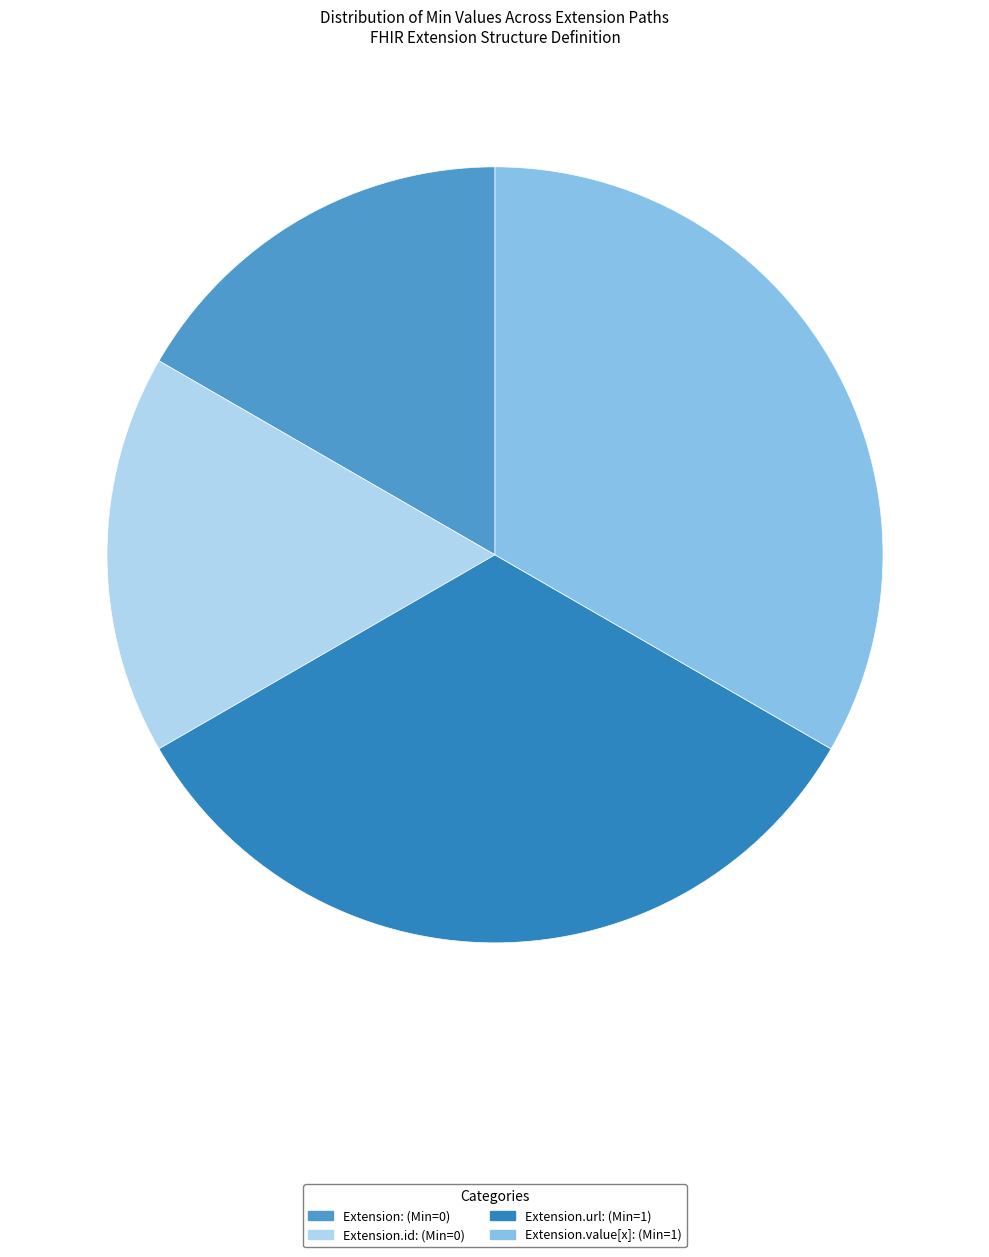

How many segments does this pie chart have?

4